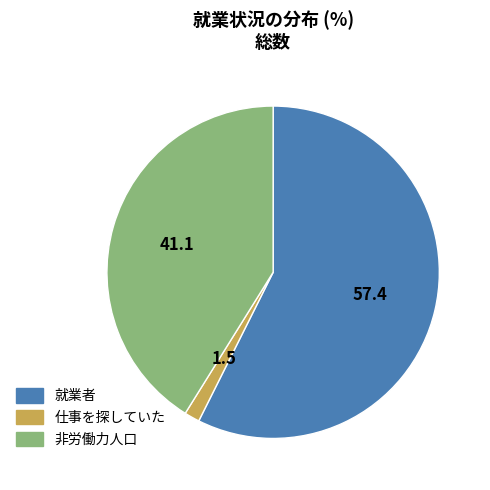

What is the largest slice in the pie chart?

就業者